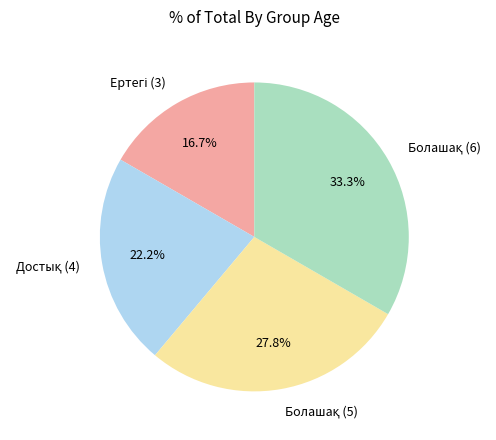

To the nearest percent, what is the difference between the largest and smallest slice percentages?

17%